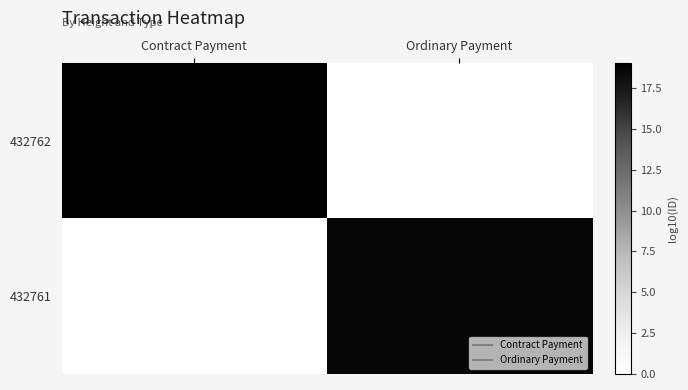

Between Ordinary Payment and Contract Payment, which is larger?

Contract Payment